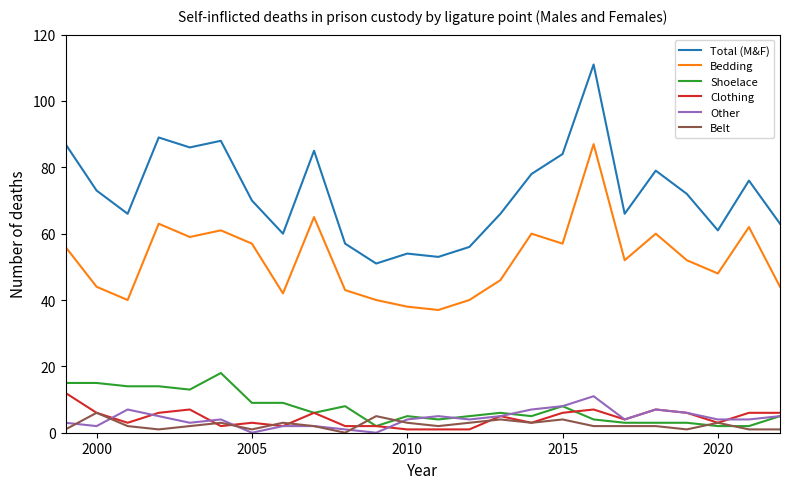

True or false: Clothing and Total (M&F) cross at least once.

False